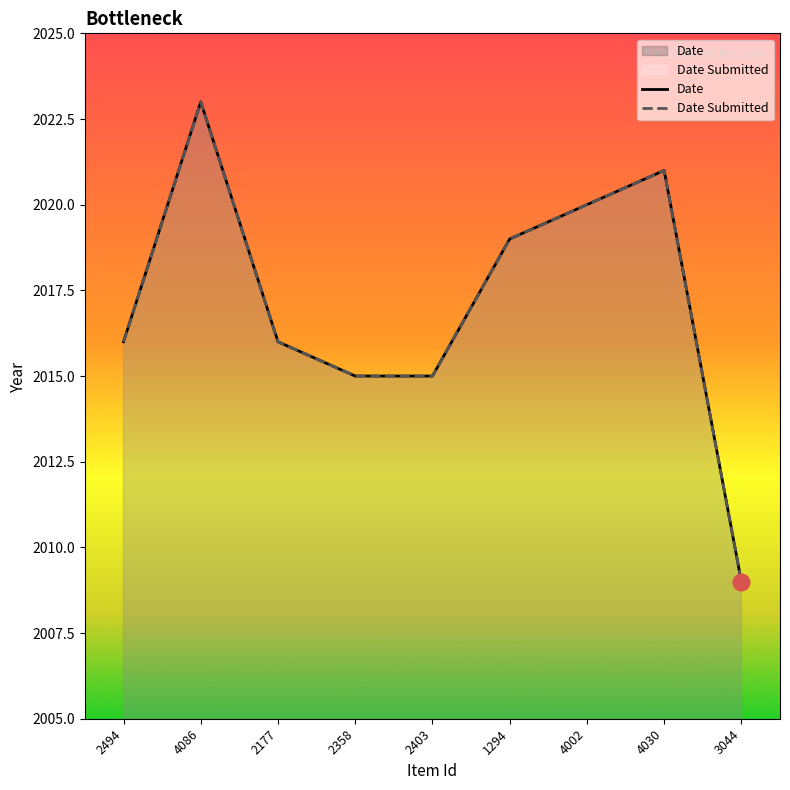

Is it true that Date Submitted equals 2647 at 1294?

False